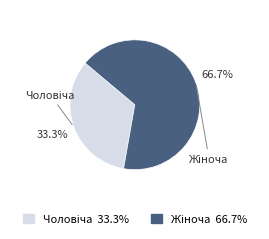

Does any single category account for the majority?

Yes